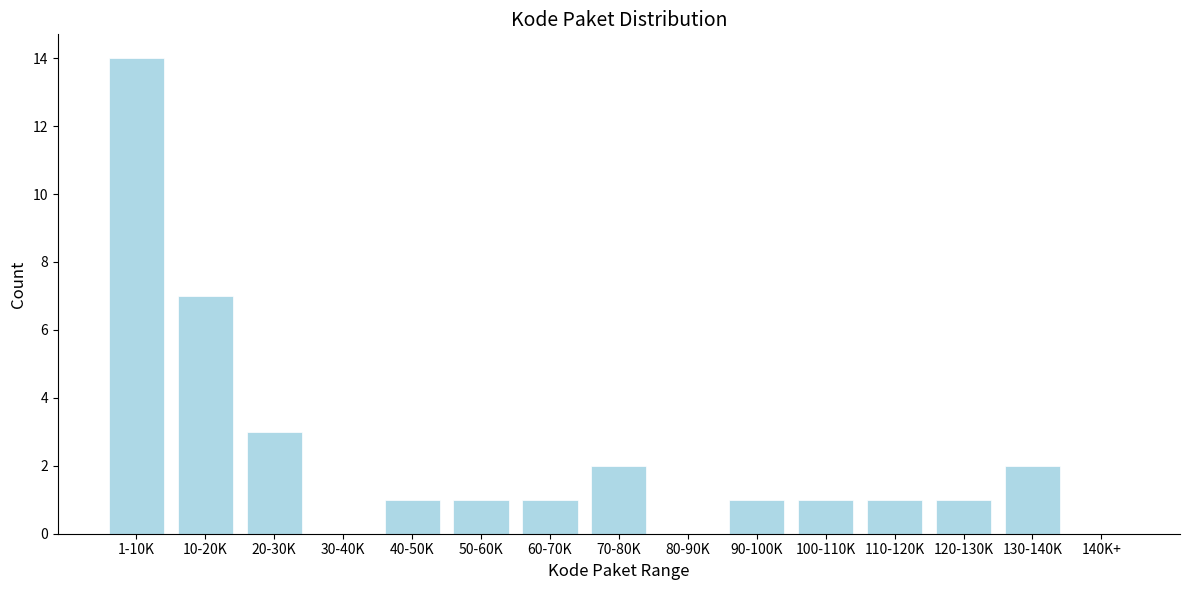

Reading left to right, extract all data points from this chart.

1-10K=14	10-20K=7	20-30K=3	30-40K=0	40-50K=1	50-60K=1	60-70K=1	70-80K=2	80-90K=0	90-100K=1	100-110K=1	110-120K=1	120-130K=1	130-140K=2	140K+=0